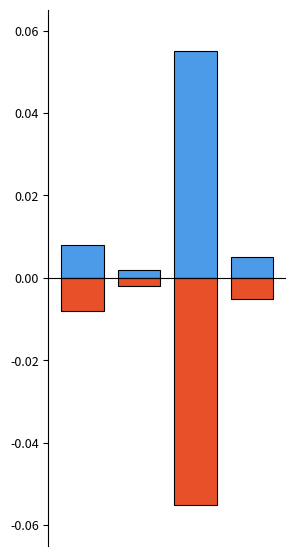

Which category has the lowest value across all series?

2